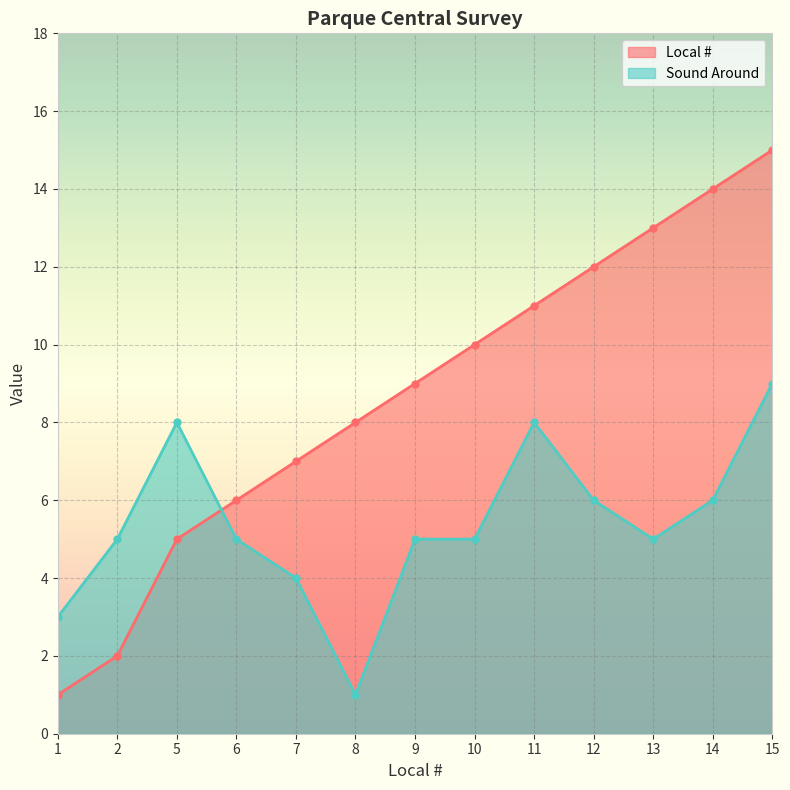

Which label corresponds to the largest value in the chart?

15